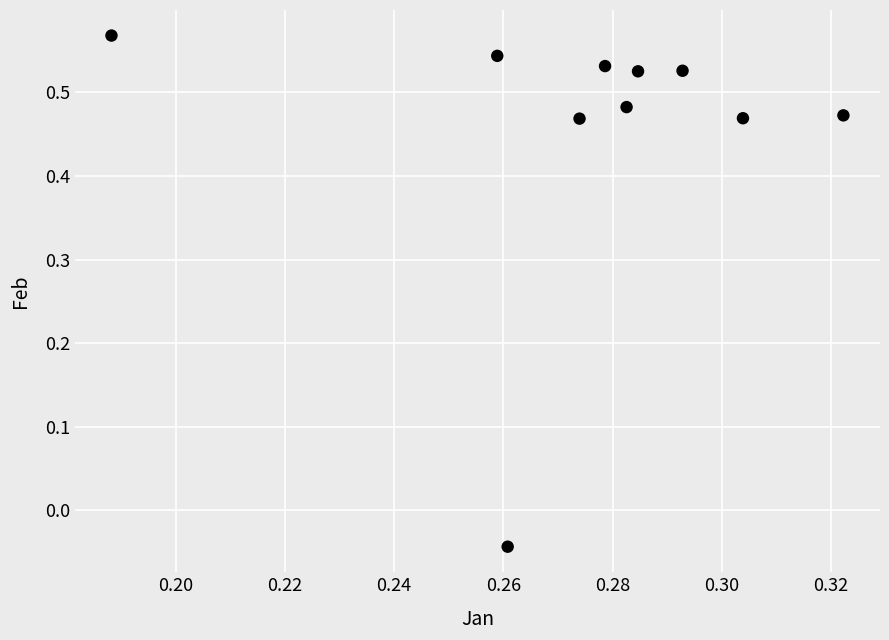

What is the average X value?

0.3